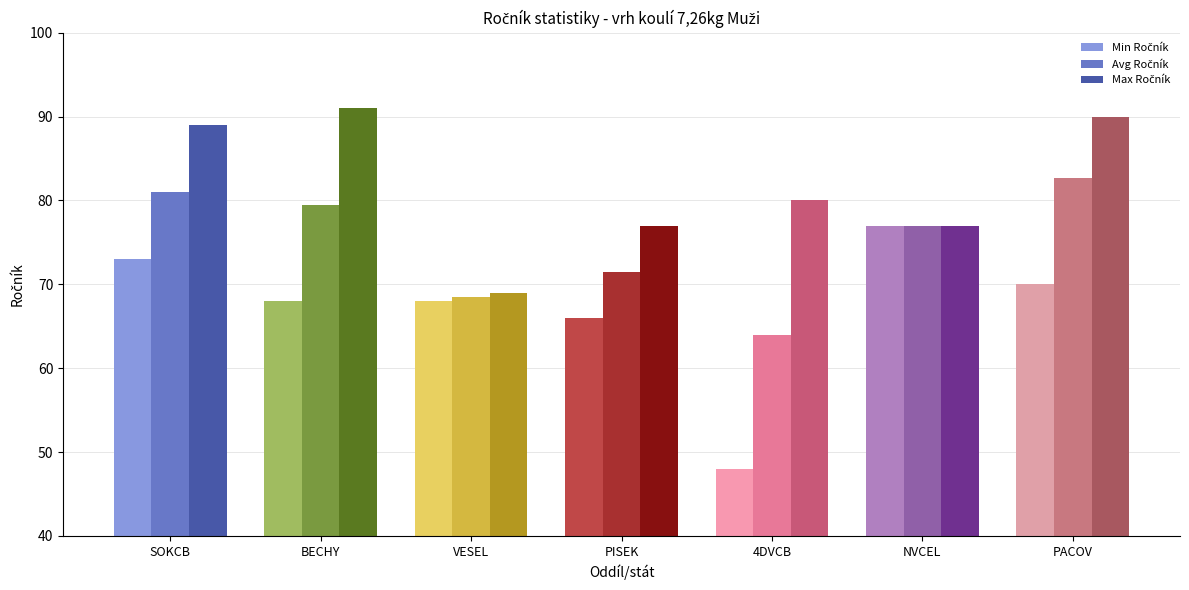

What is the difference between the highest and lowest values at BECHY?

23.0